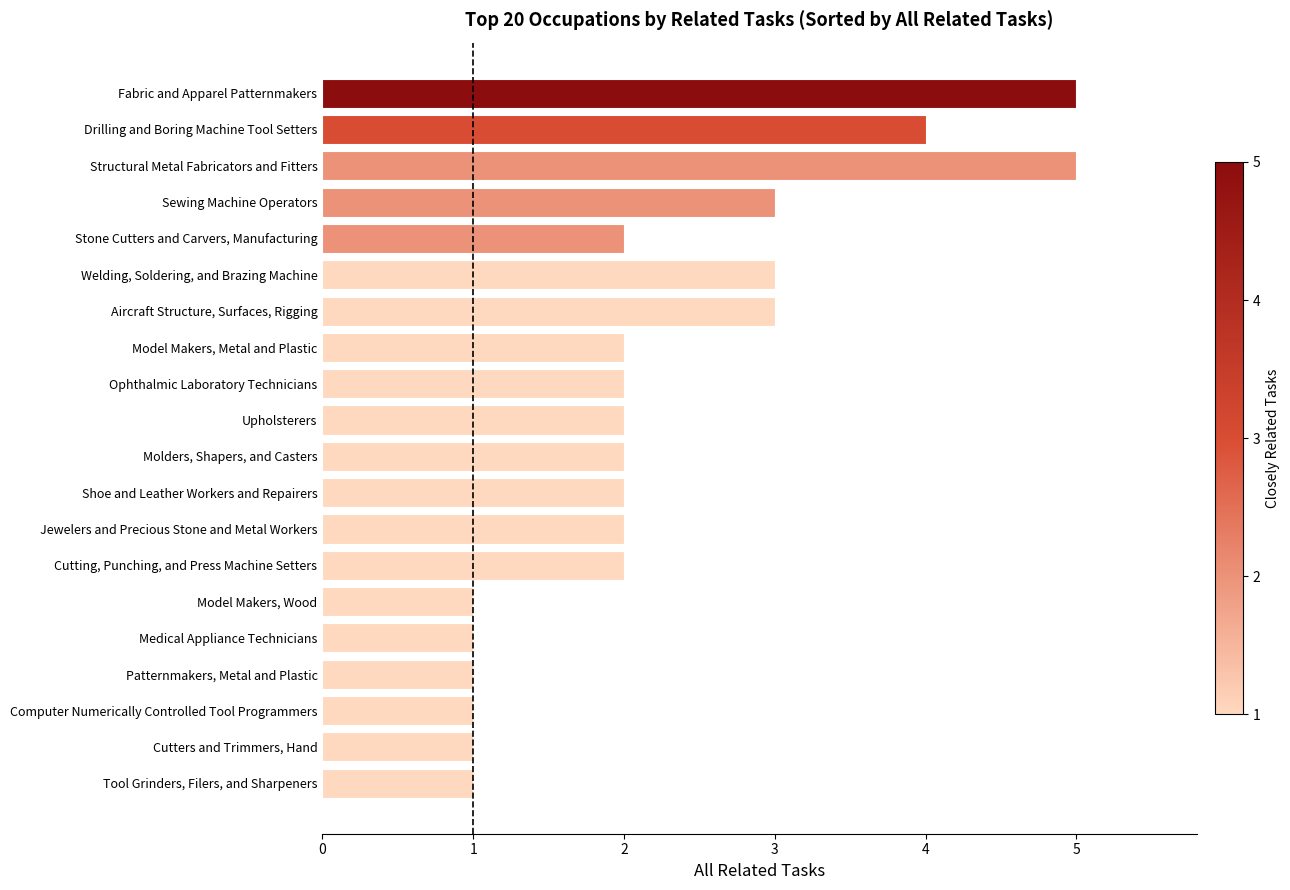

Is it true that the value at Shoe and Leather Workers and Repairers is 0?

False